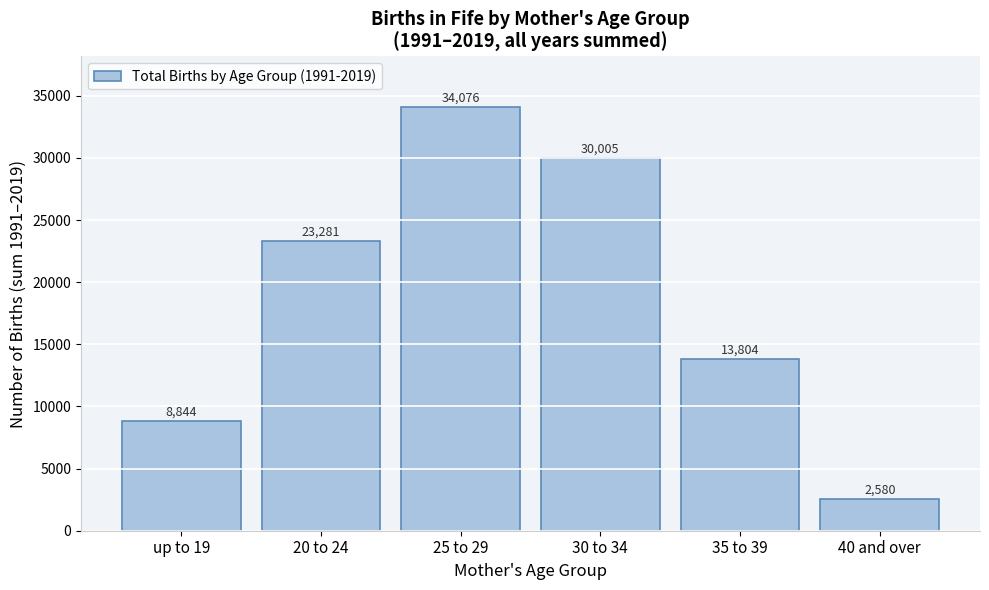

Reading left to right, transcribe all the data shown in this chart.

8844	23281	34076	30005	13804	2580